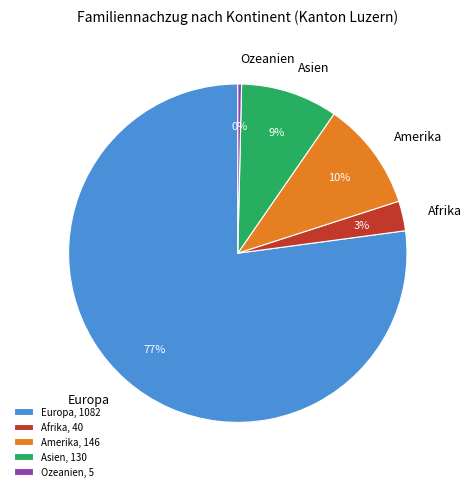

To the nearest percent, what is the average slice percentage?

20%